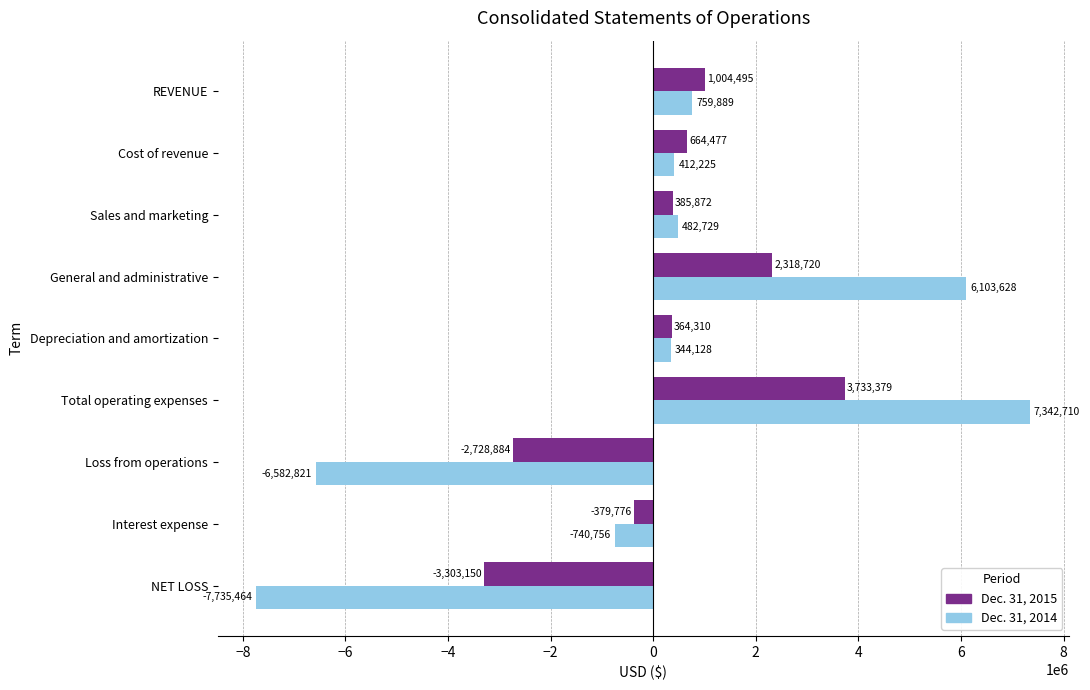

List the series in order of their overall mean, lowest first.

Dec. 31, 2014, Dec. 31, 2015